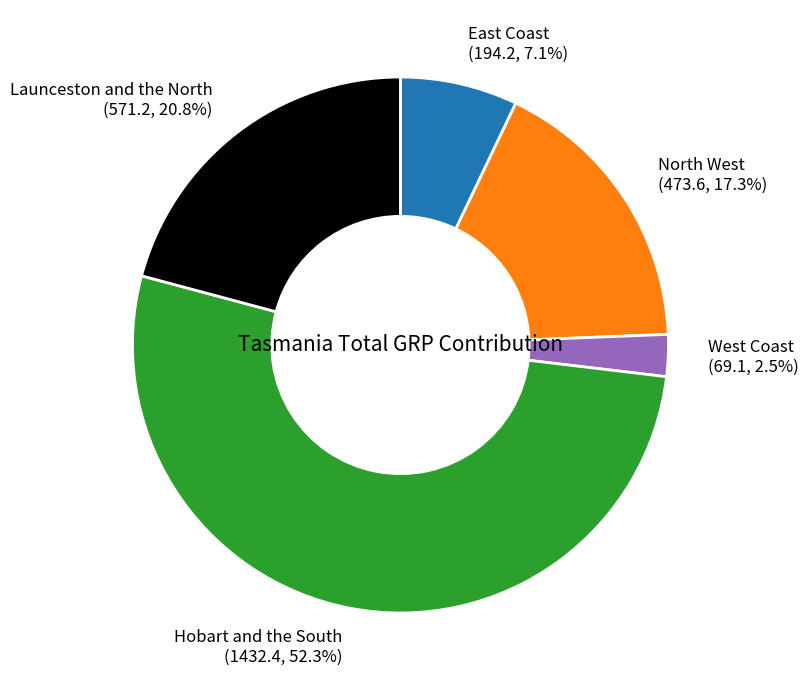

To the nearest percent, what percentage of the pie is East Coast?

7%